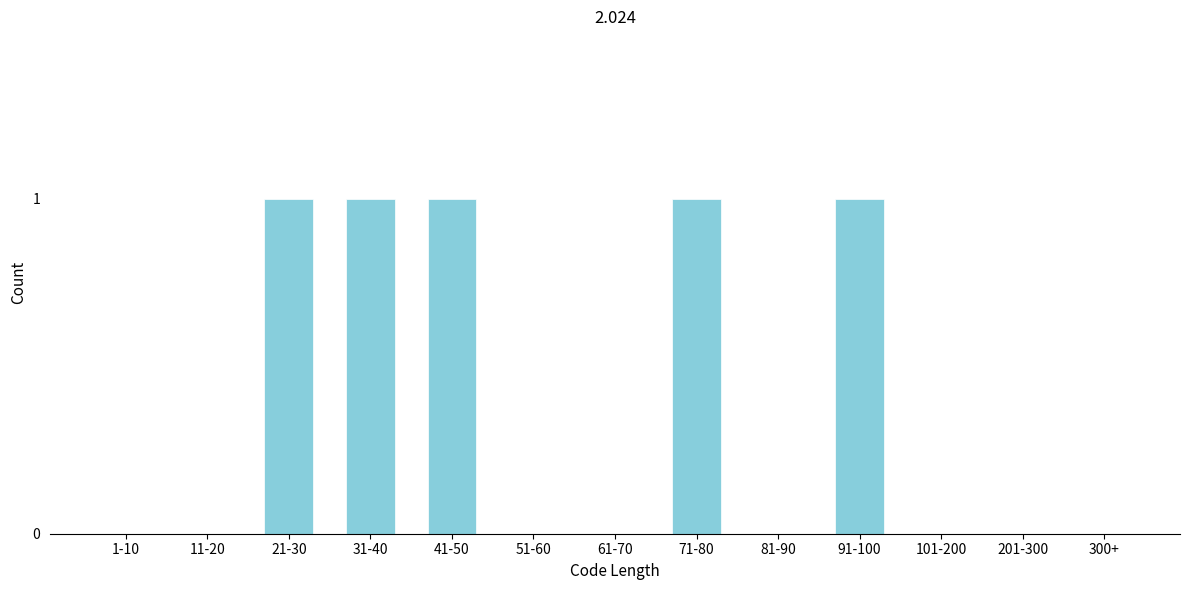

Reading right to left, extract all data points from this chart.

300+=0	201-300=0	101-200=0	91-100=1	81-90=0	71-80=1	61-70=0	51-60=0	41-50=1	31-40=1	21-30=1	11-20=0	1-10=0